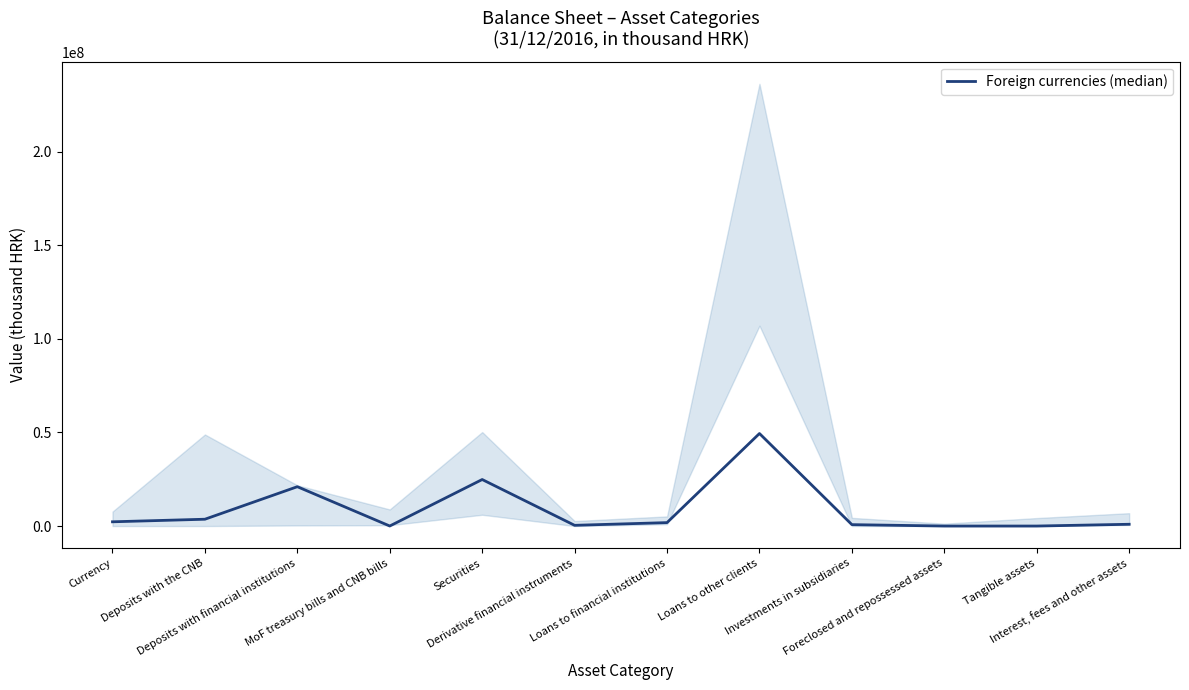

How many lines are shown in the chart?

1